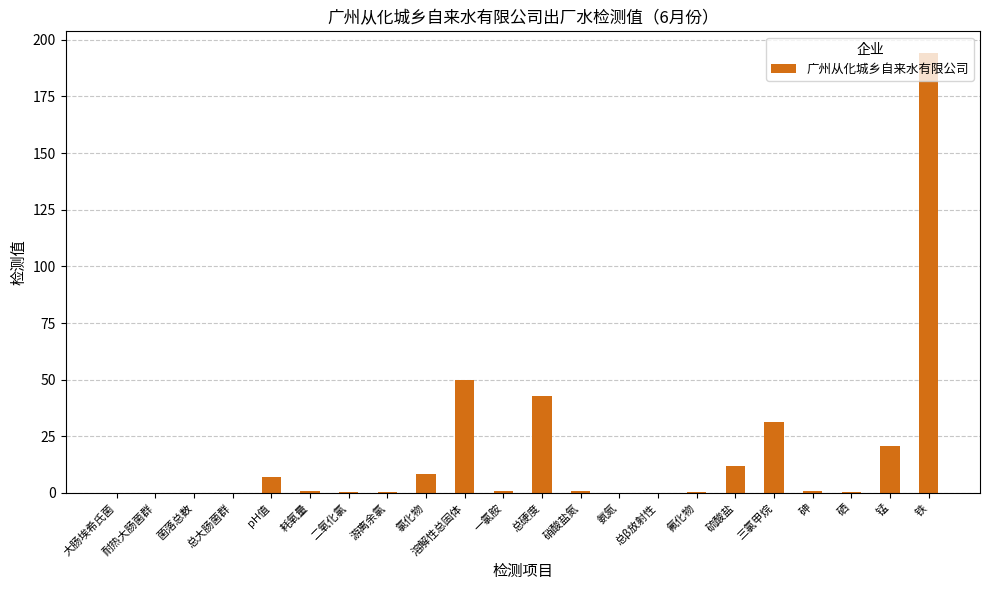

Which has a higher value, 总硬度 or 砷?

总硬度